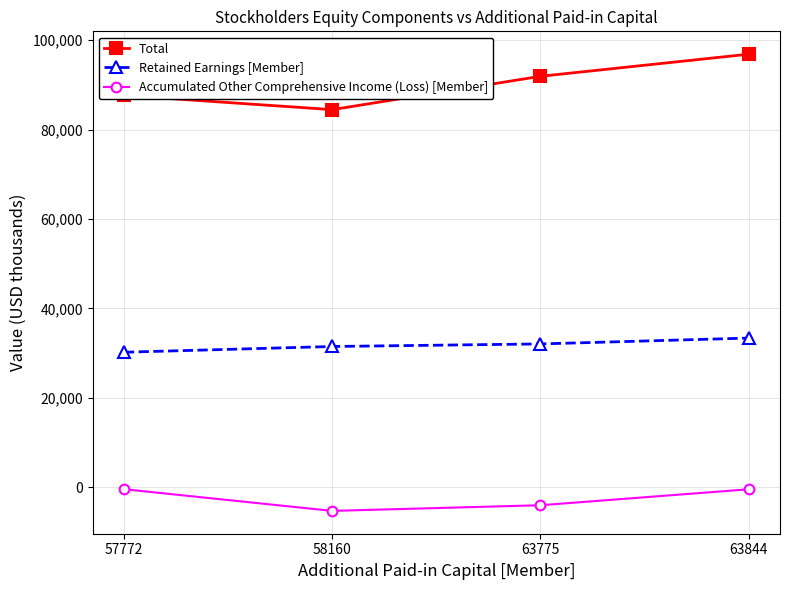

Count the number of categories in the chart.

4